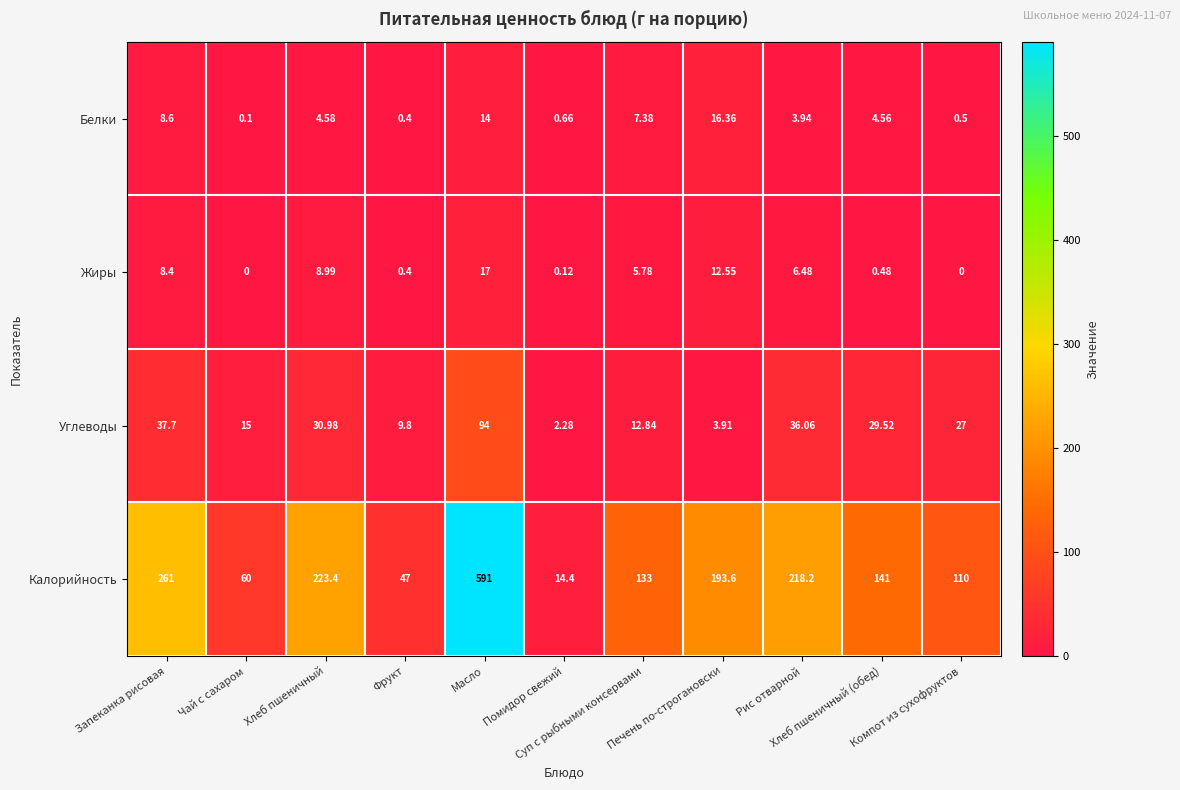

Rank the series at Хлеб пшеничный from lowest to highest value.

Белки, Жиры, Углеводы, Калорийность